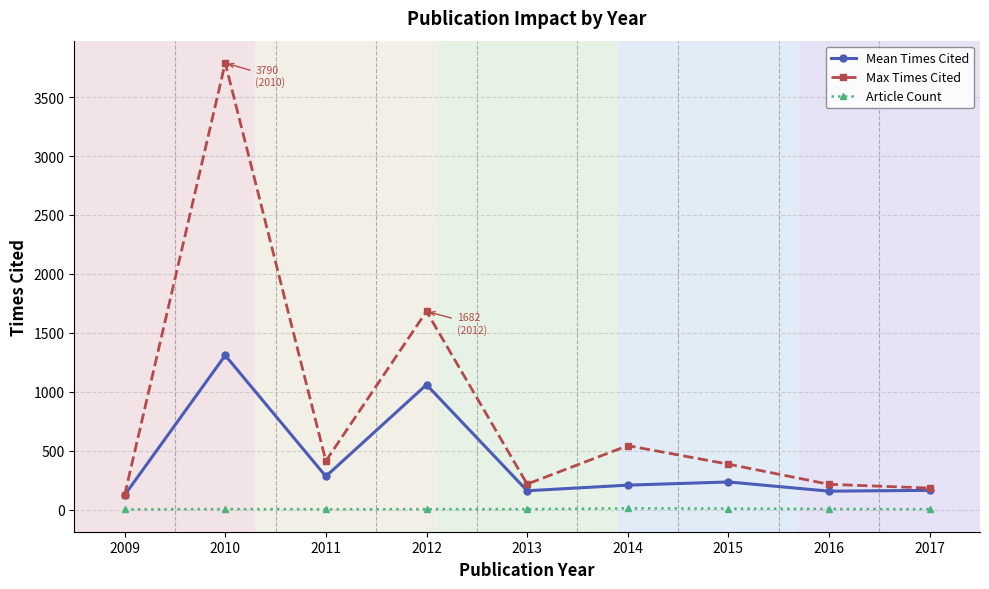

Where does the Max Times Cited series first go above 385?

2010